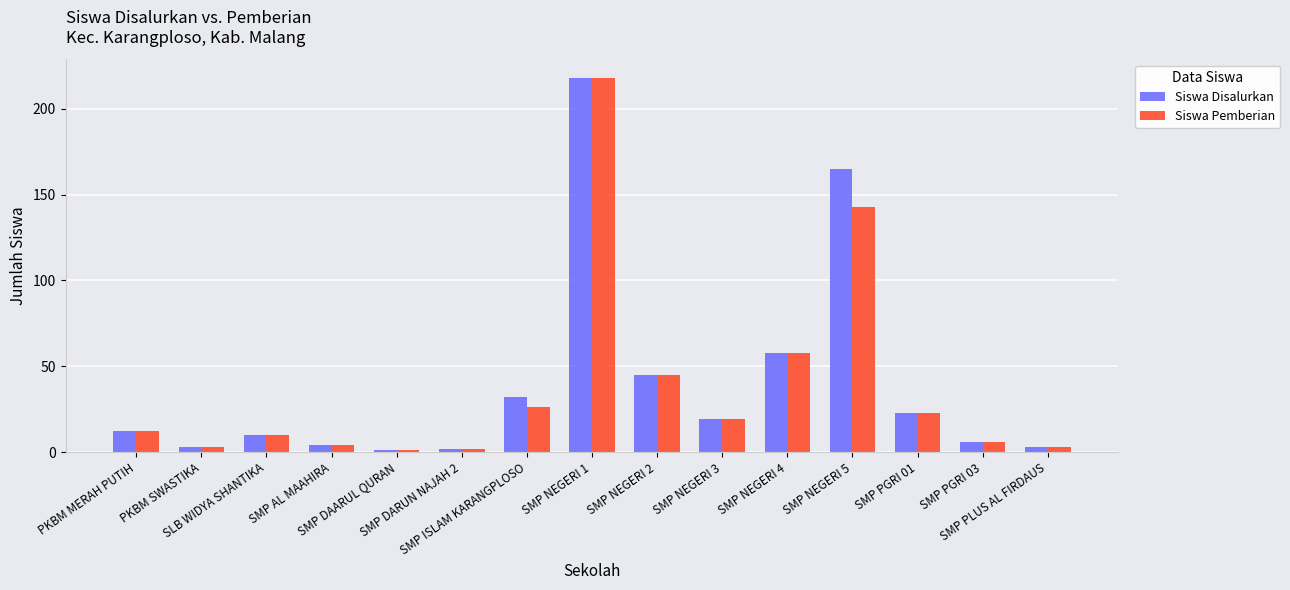

What is the maximum value for Siswa Disalurkan?

218